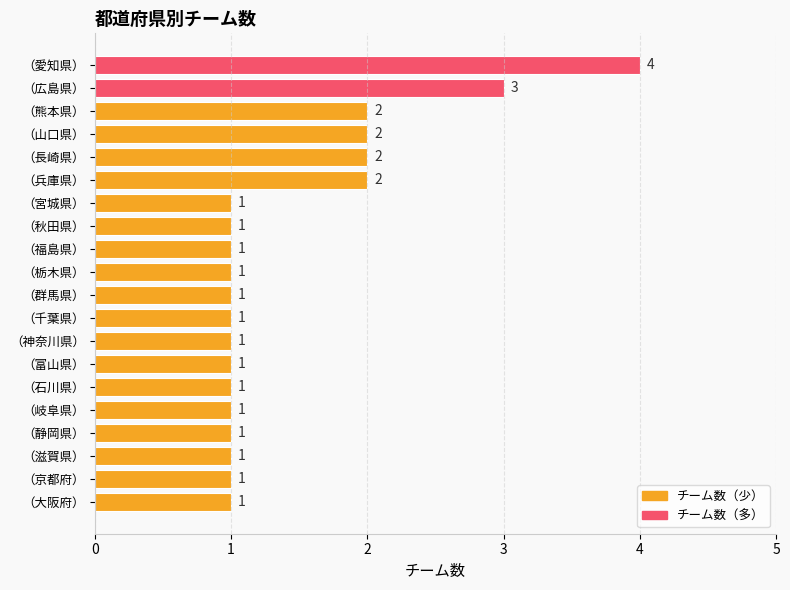

How many values are between 1 and 2?

18